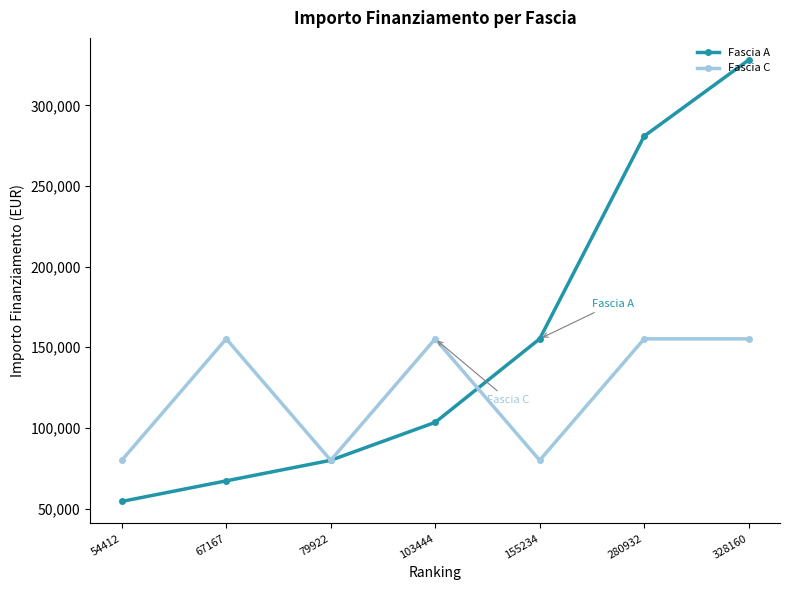

List the series in order of their overall mean, highest first.

Fascia A, Fascia C